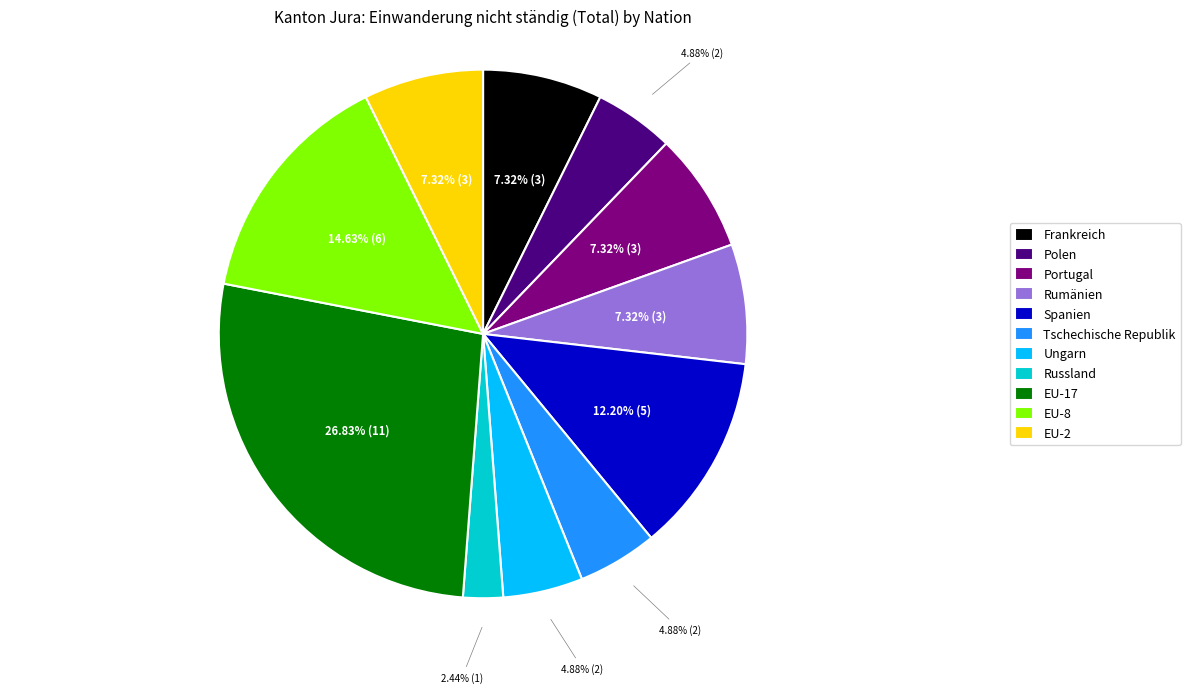

Combined, do Polen and EU-17 account for over 50%?

No